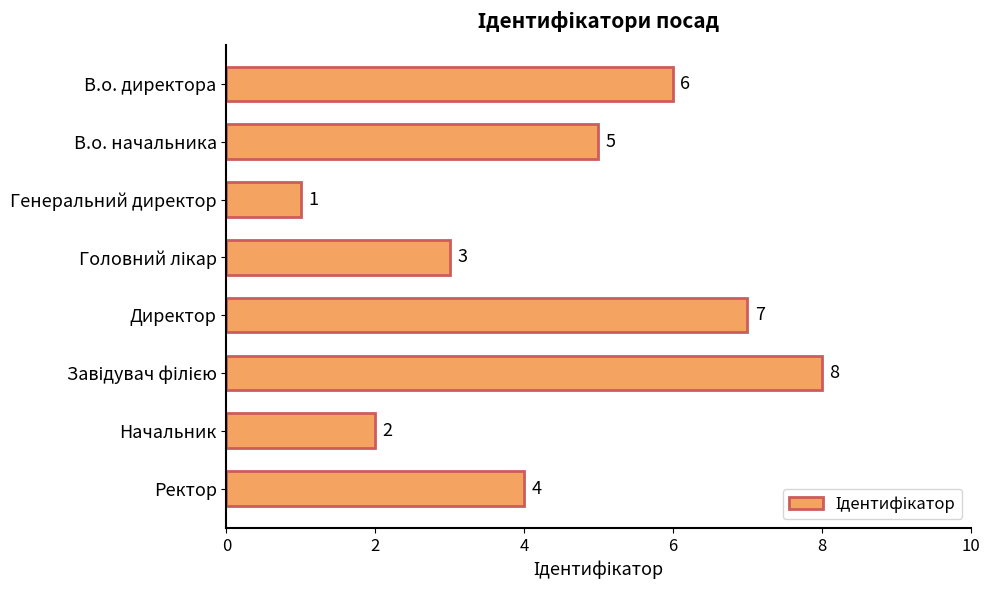

What is the greatest value displayed?

8